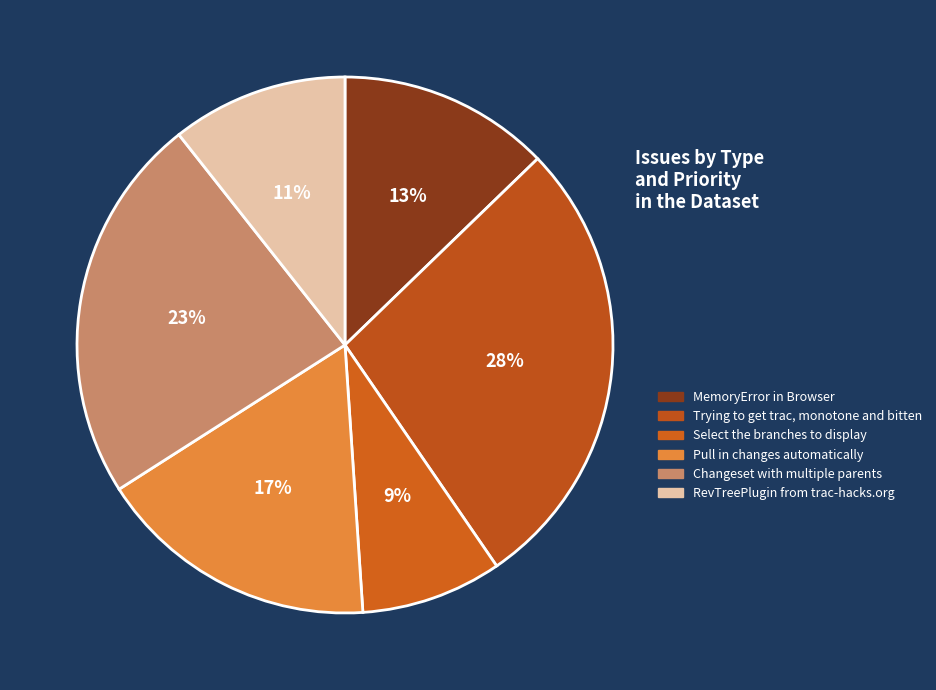

What is the largest slice in the pie chart?

Trying to get trac, monotone and bitten